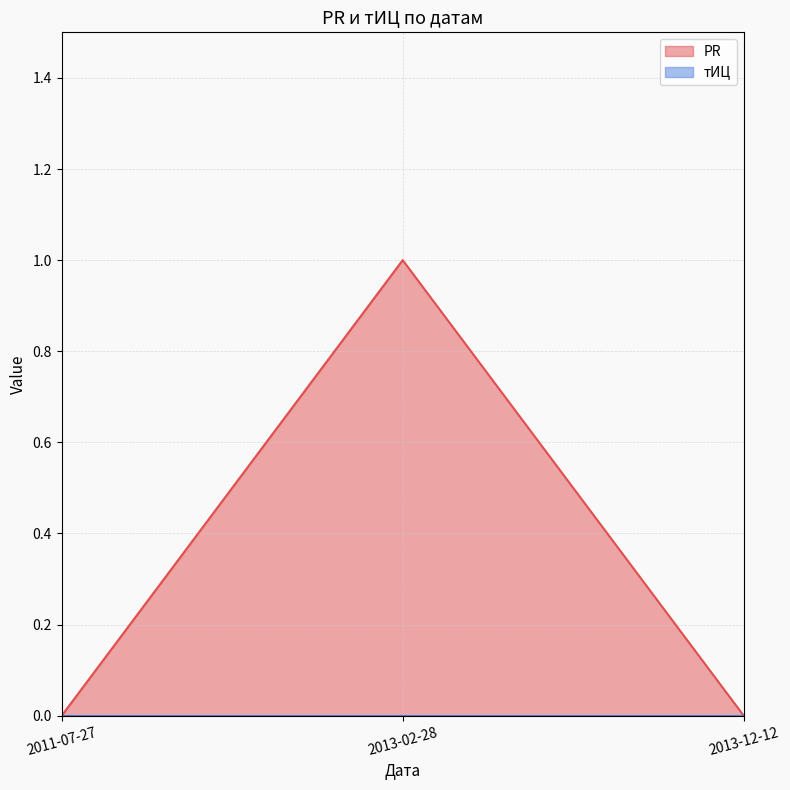

Reading left to right, extract all data points from this chart.

0	1	0